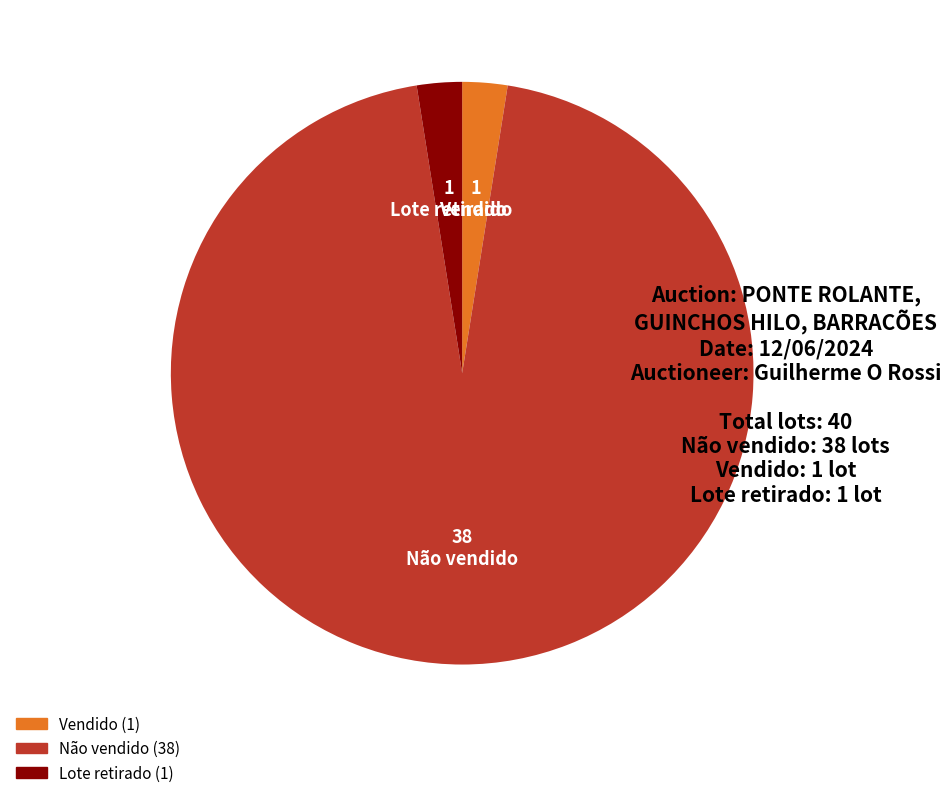

True or false: Lote retirado accounts for 15% of the total.

False